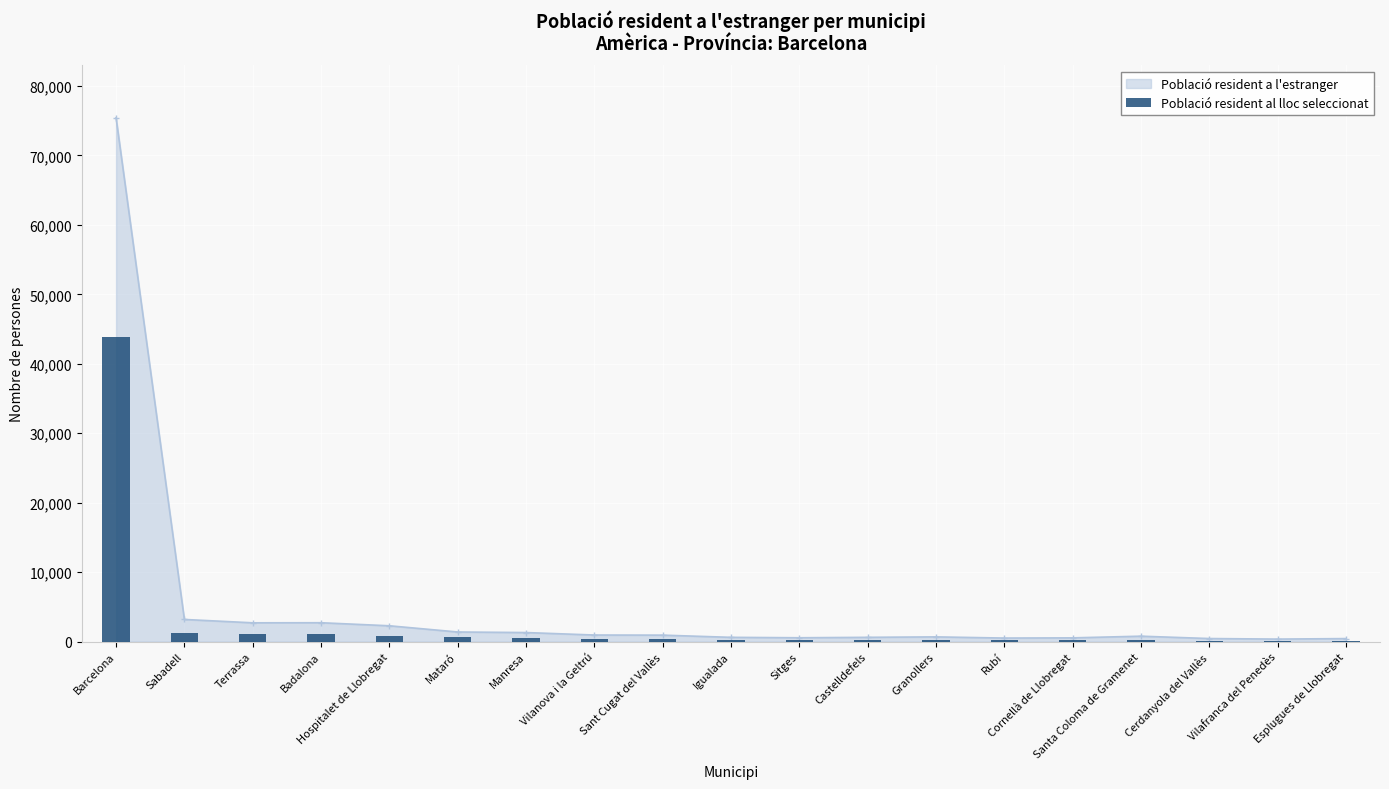

The value at Vilanova i la Geltrú is 350. True or false?

True